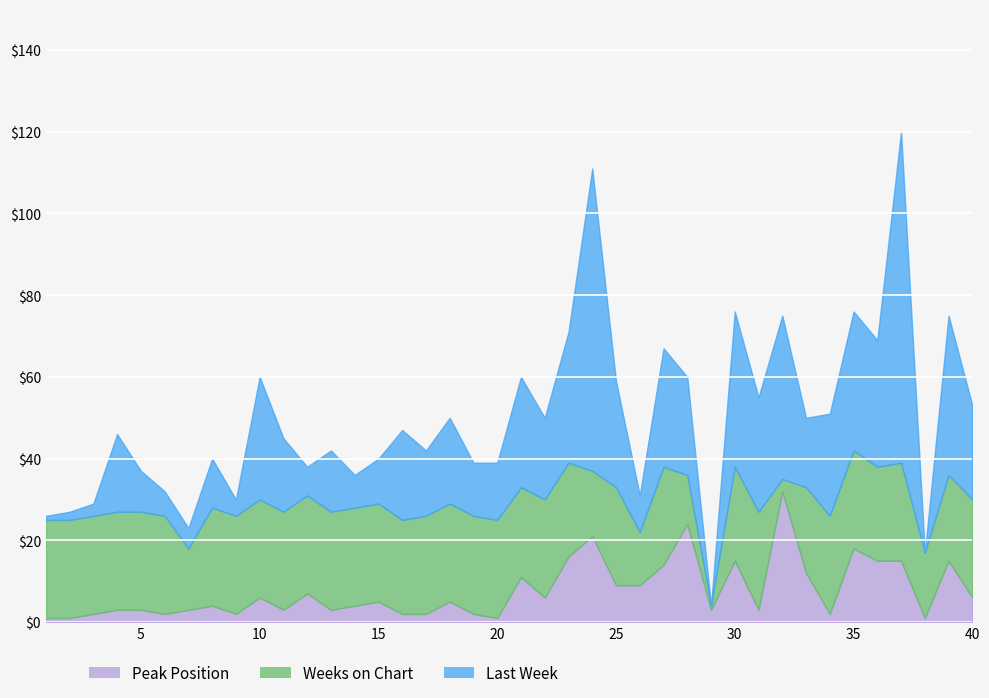

True or false: Peak Position has more than 0 points higher than both neighbors.

True